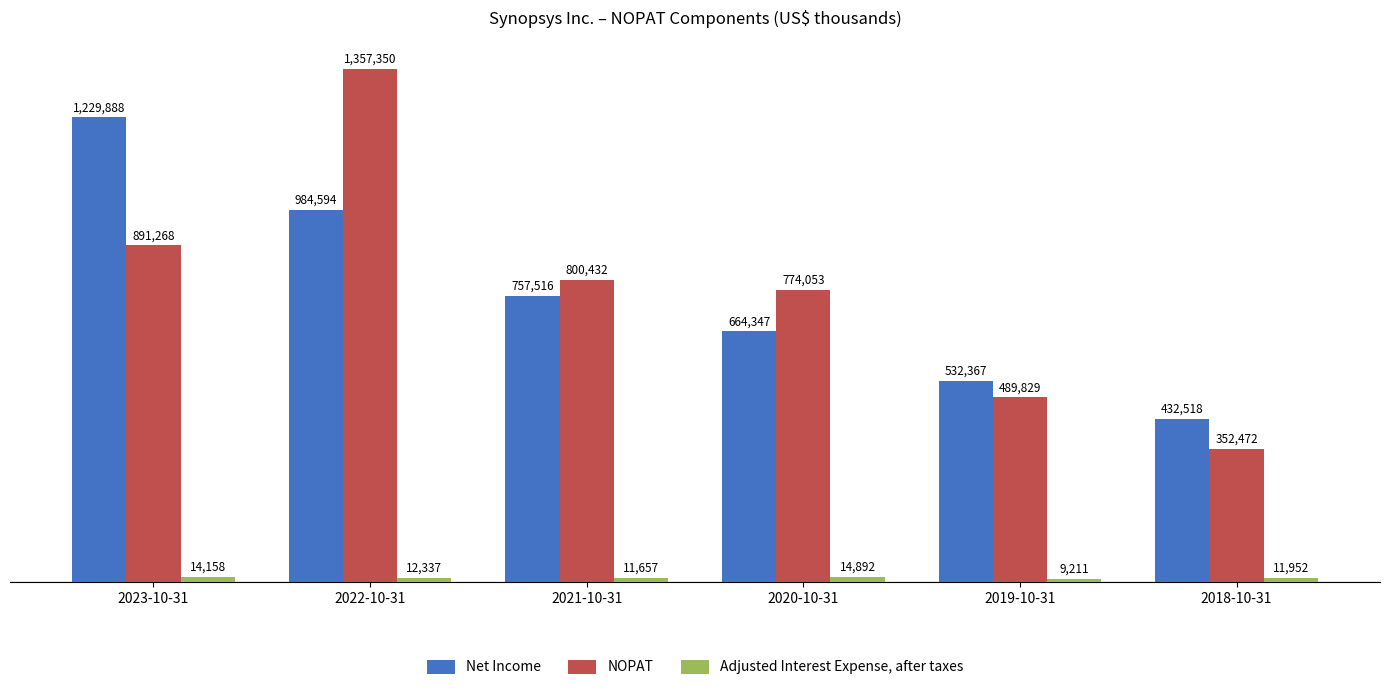

Does the chart contain stacked bars?

No